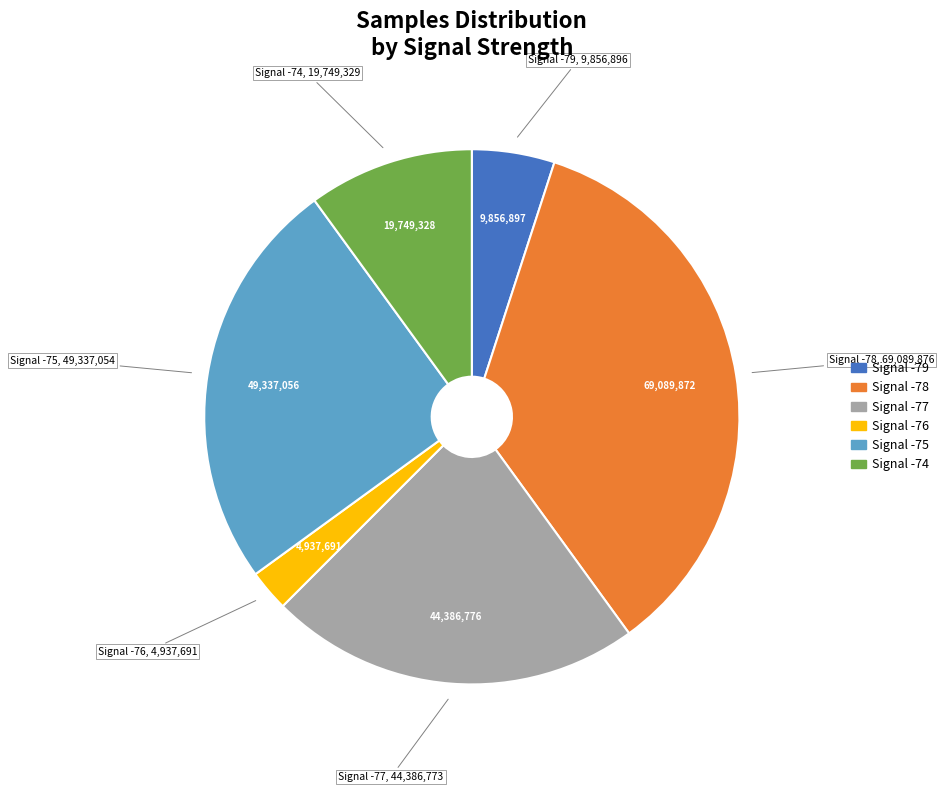

Is there any slice that represents more than half of the pie?

No